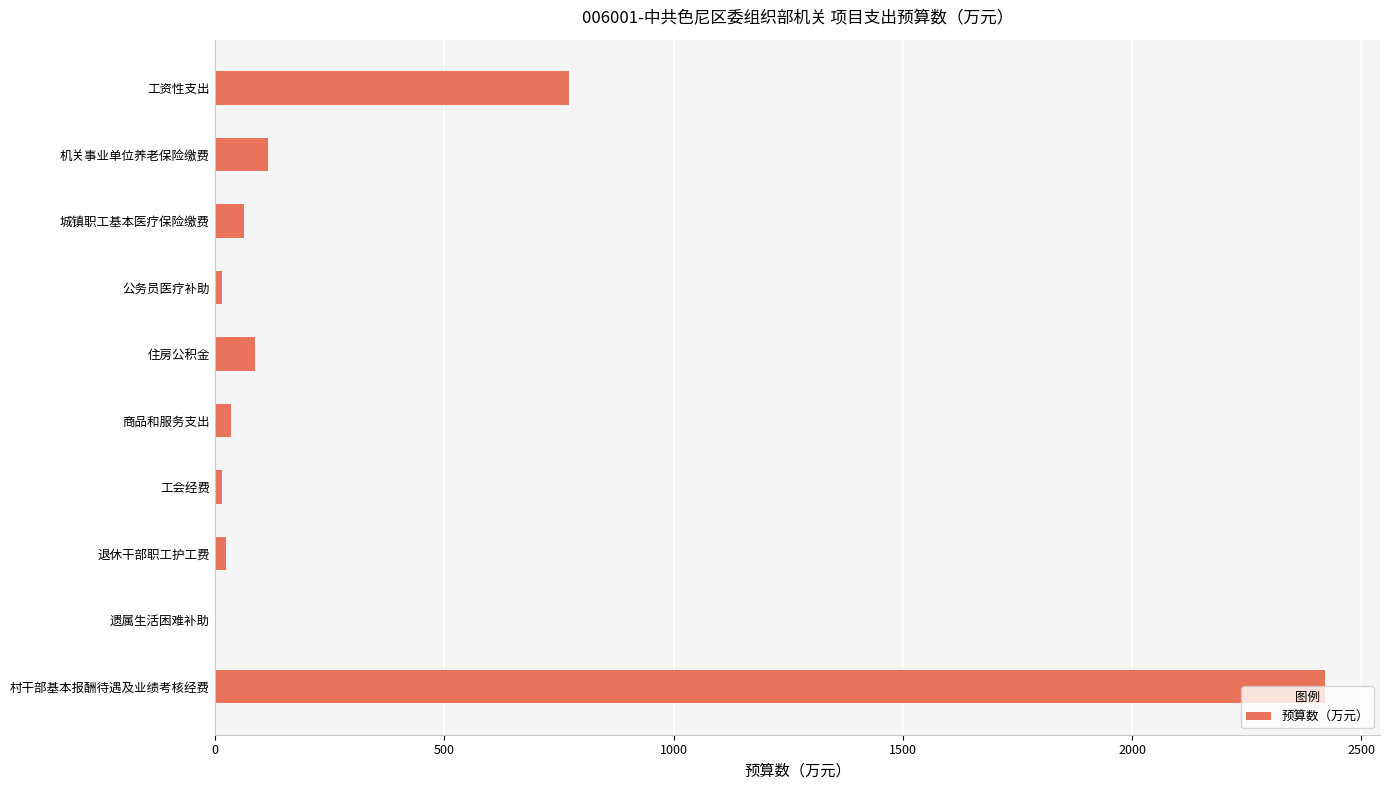

What is the change in value from 机关事业单位养老保险缴费 to 城镇职工基本医疗保险缴费?

-52.9